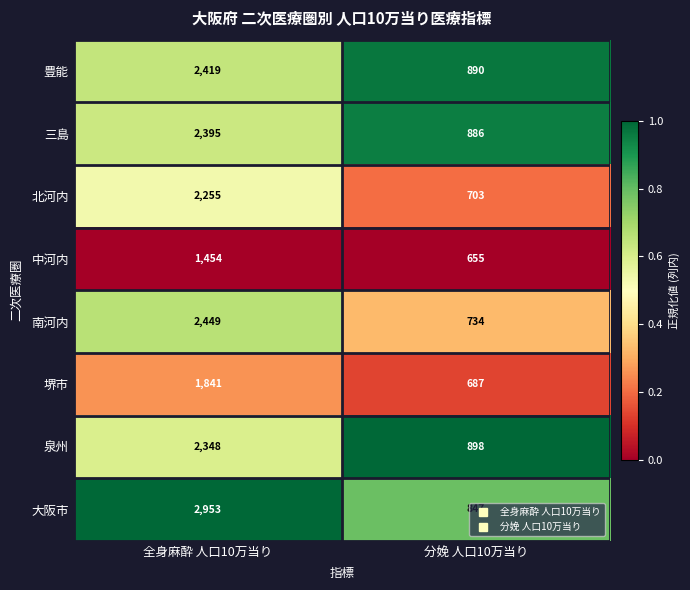

What value does the 北河内 series have at 全身麻酔 人口10万当り, to the nearest 10?

2260